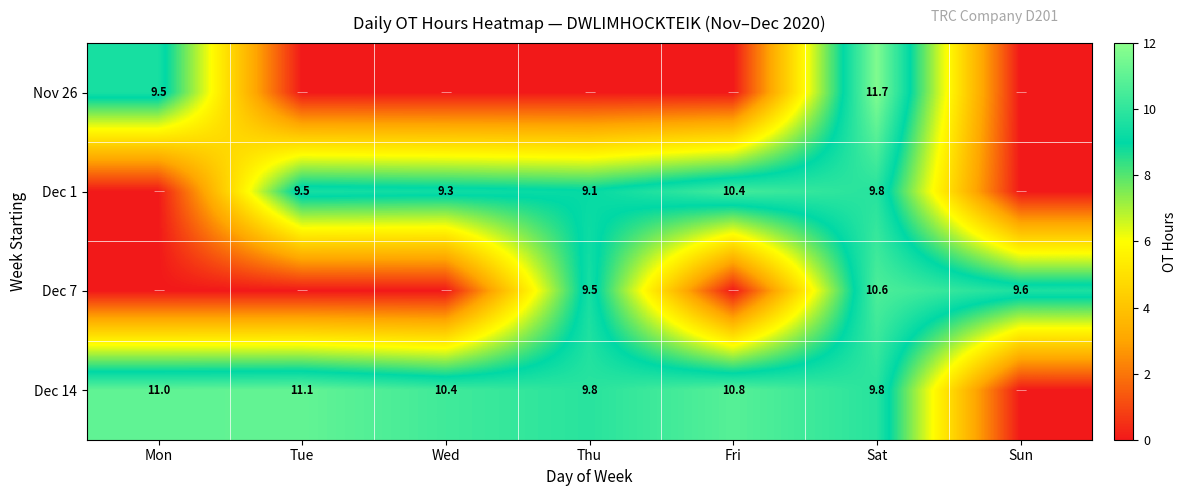

True or false: Nov 26 has a value of 11.7 at Sat.

True